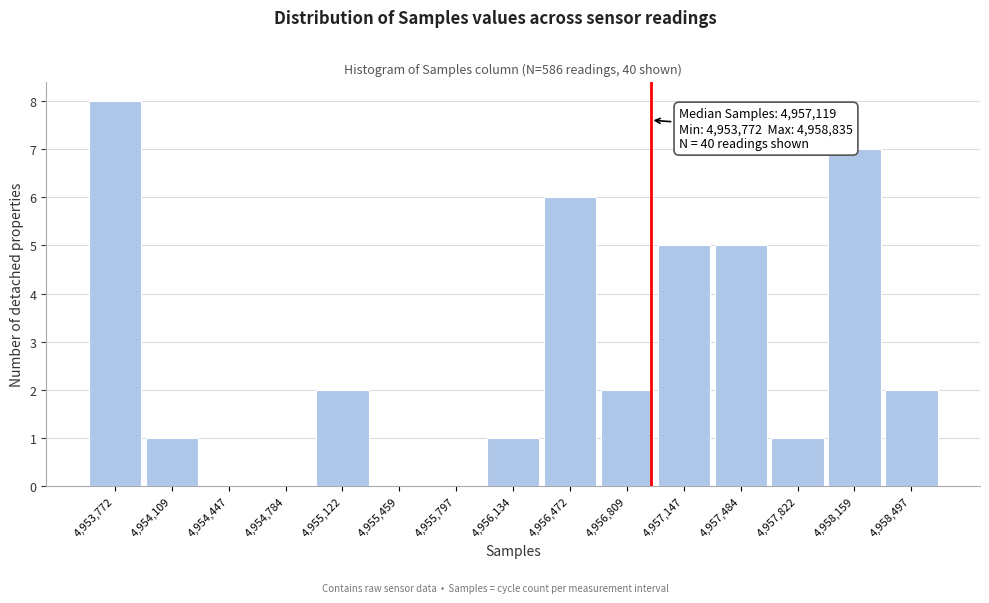

Reading left to right, transcribe all the data shown in this chart.

4,953,772=8	4,954,109=1	4,954,447=0	4,954,784=0	4,955,122=2	4,955,459=0	4,955,797=0	4,956,134=1	4,956,472=6	4,956,809=2	4,957,147=5	4,957,484=5	4,957,822=1	4,958,159=7	4,958,497=2